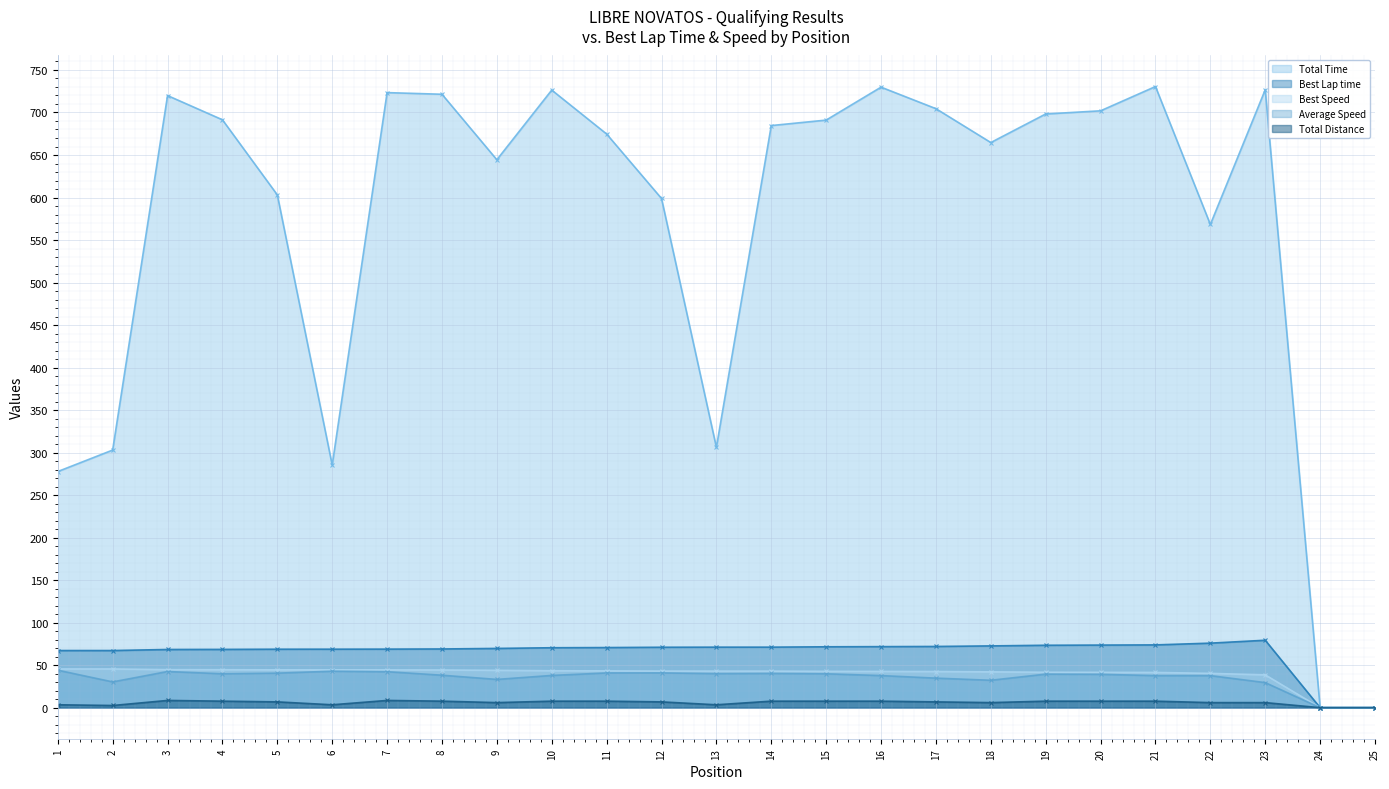

Which category has the lowest value in the Average Speed series?

24